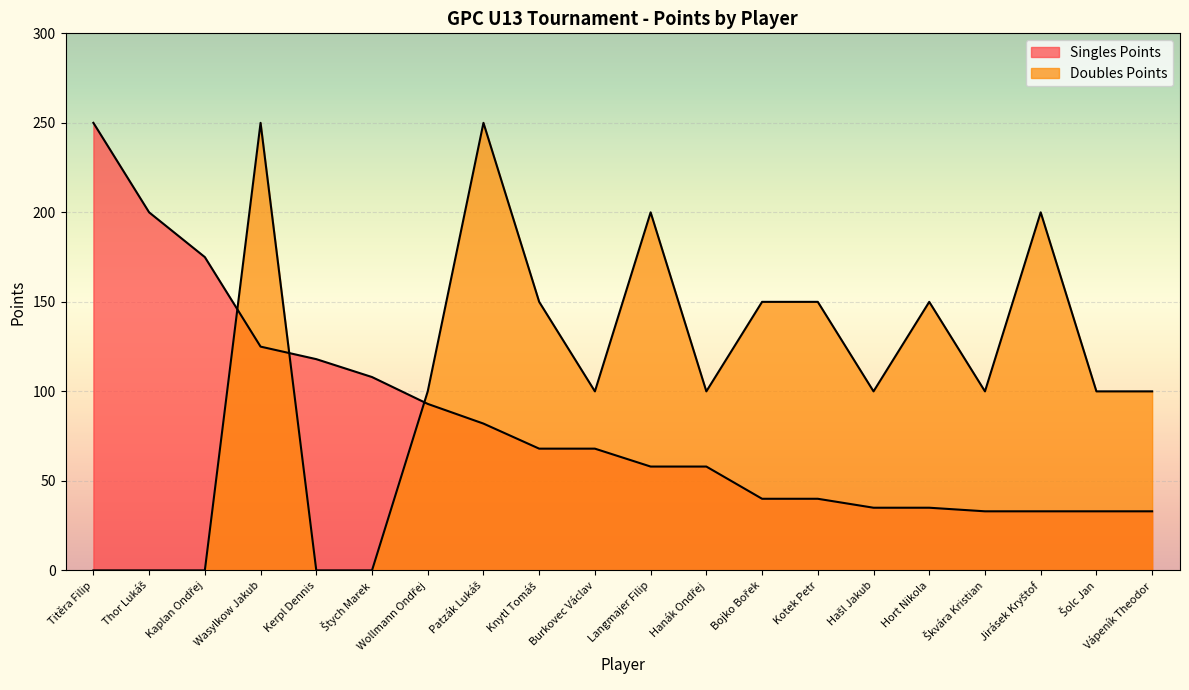

What is the value of the Singles Points point at the 15th from the left?

35